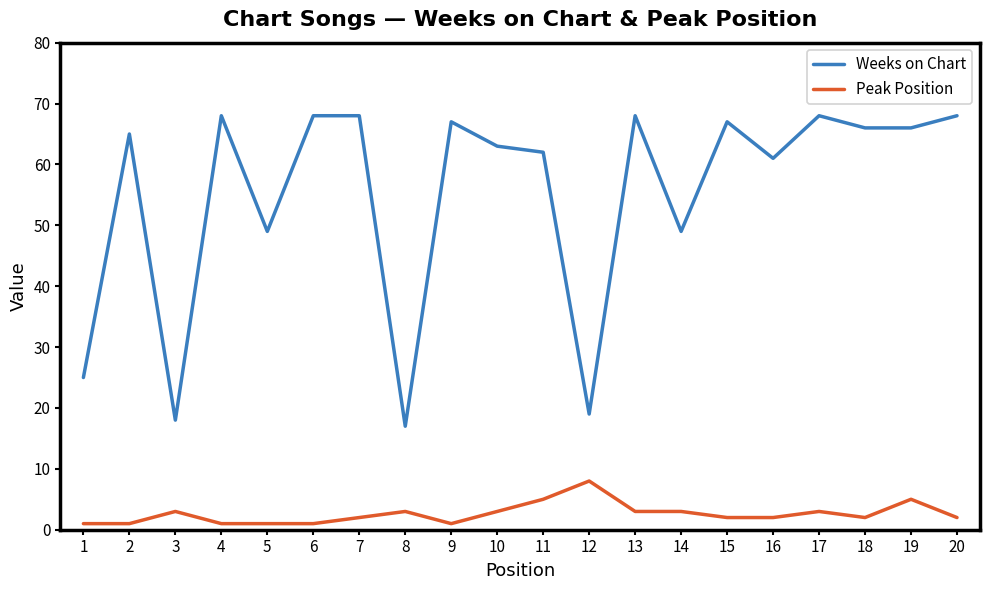

True or false: Peak Position has more than 2 points higher than both neighbors.

True